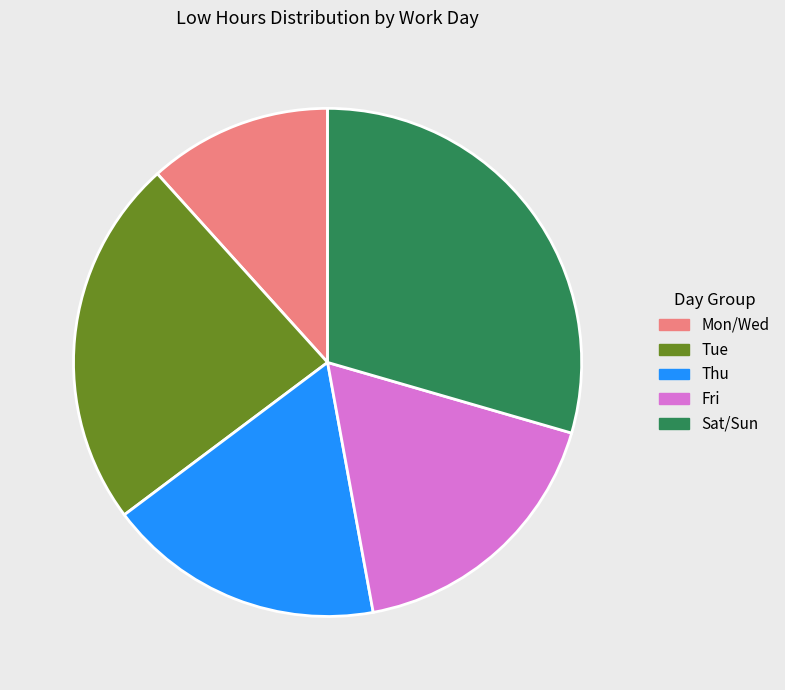

Is there a majority slice in this chart?

No